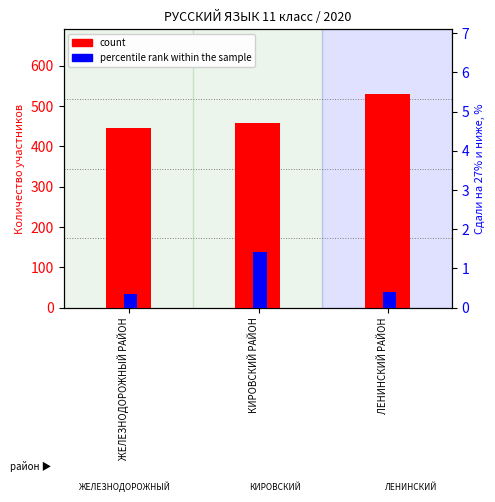

How many groups of bars are there?

3